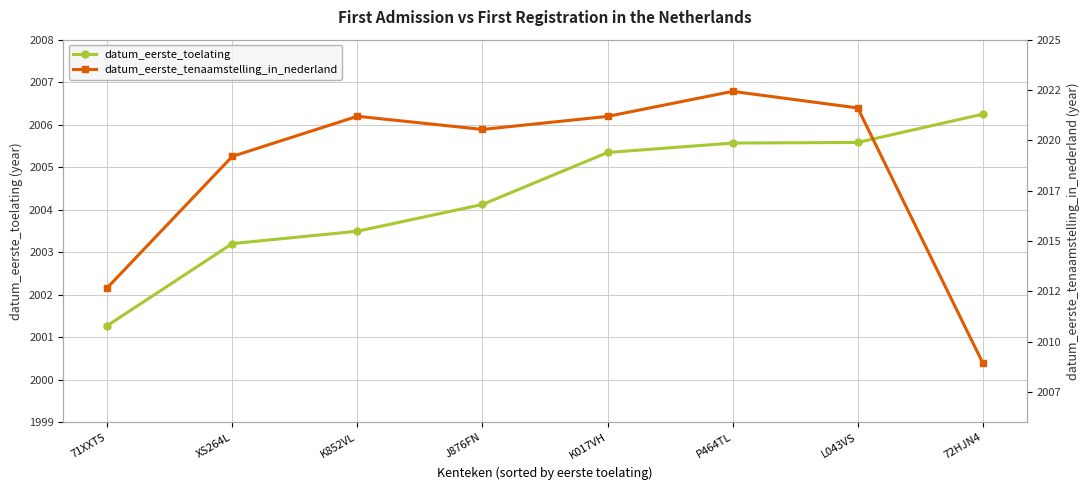

What is the sum of the datum_eerste_tenaamstelling_in_nederland values at 72HJN4 and L043VS?

4030.6